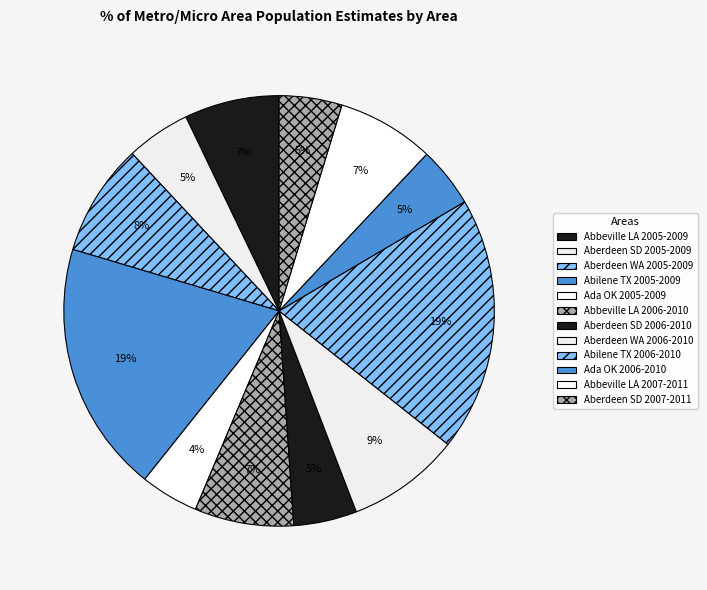

Count the number of slices in the pie.

12